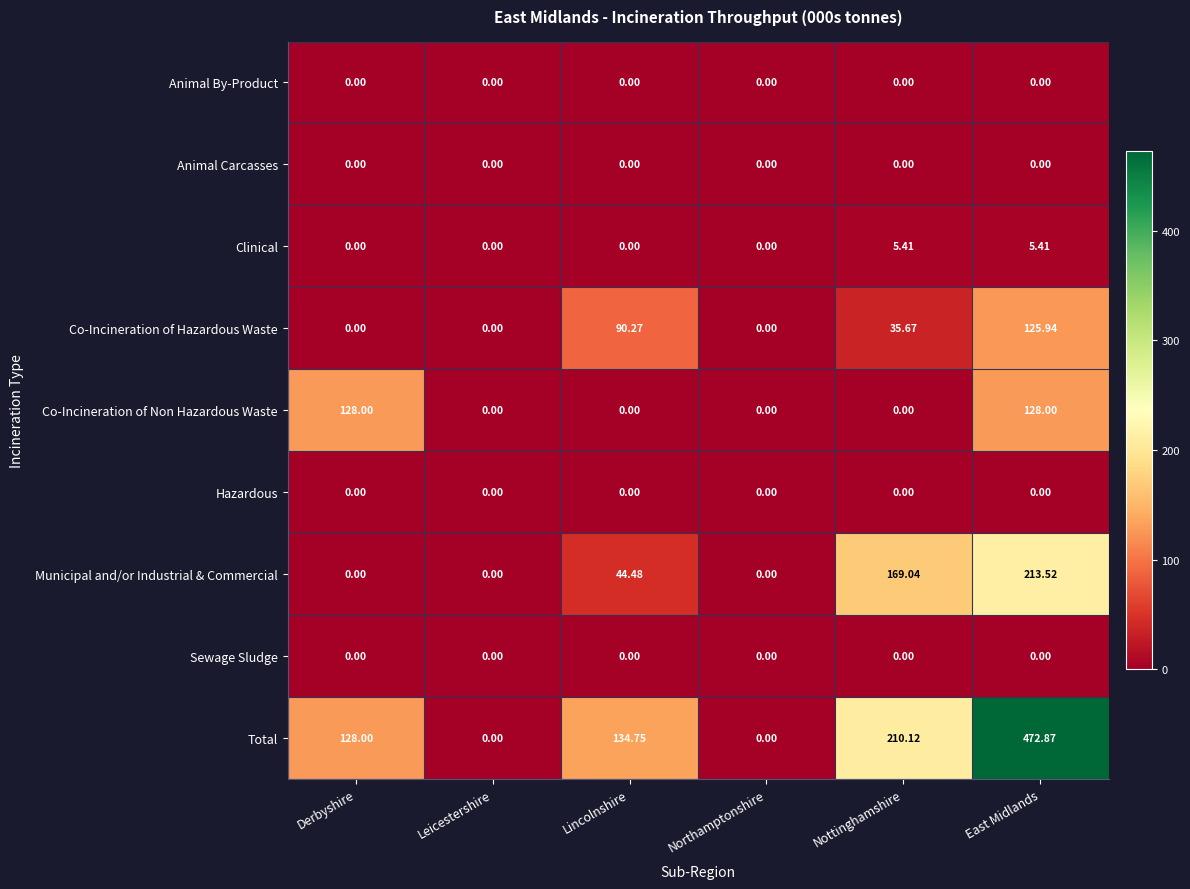

At which category does the chart reach its peak across all series?

East Midlands